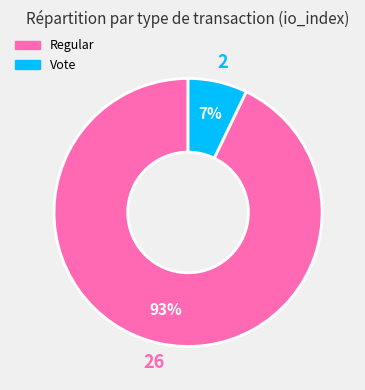

What is the majority slice?

Regular